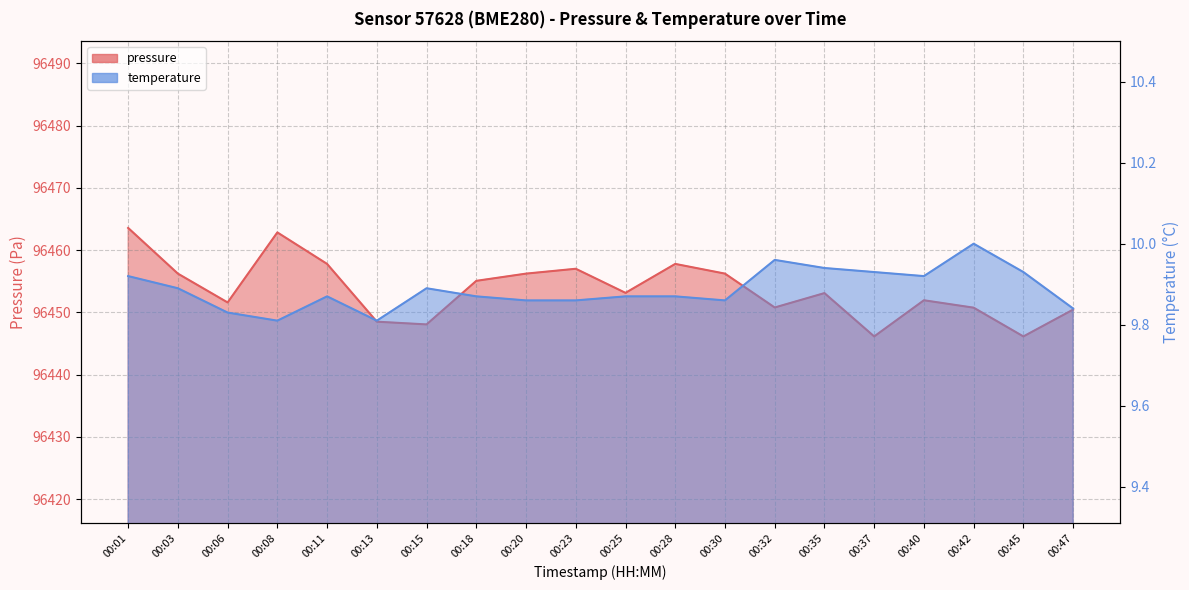

Is the value of temperature at 00:32 greater than the value of pressure at 00:35?

No